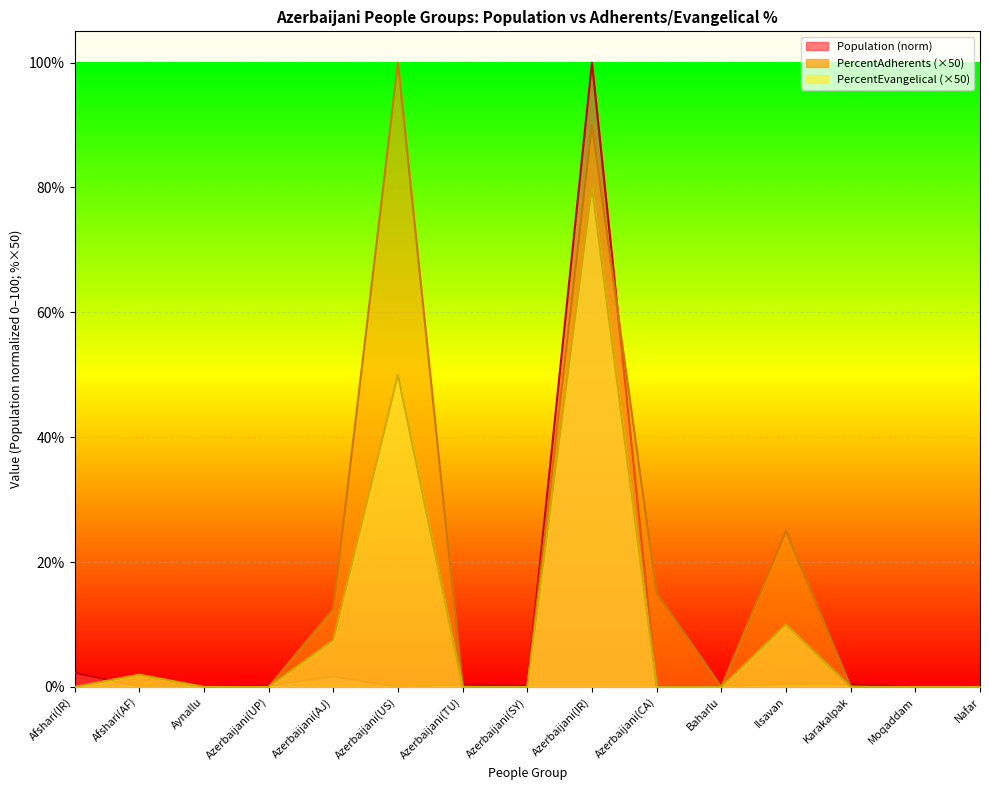

What is the sum of all PercentEvangelical values?

149.4